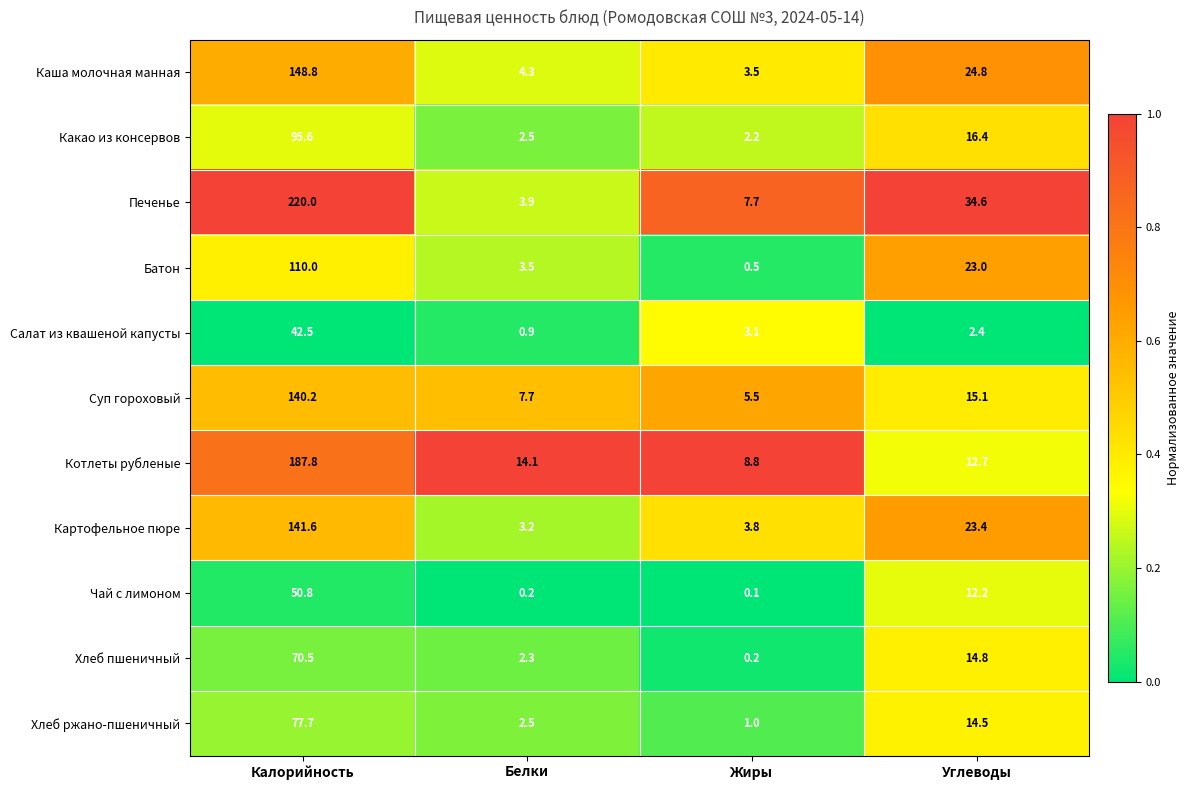

What is the difference between the highest and lowest values at Углеводы?

32.2